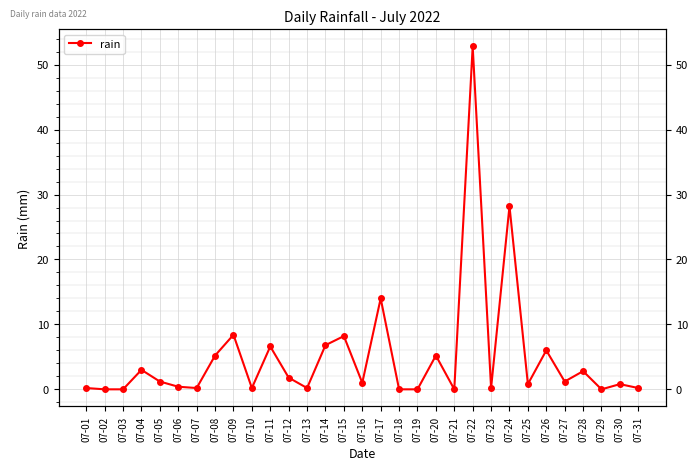

List the labels in order of value, largest first.

07-22, 07-24, 07-17, 07-09, 07-15, 07-14, 07-11, 07-26, 07-08, 07-20, 07-04, 07-28, 07-12, 07-05, 07-27, 07-16, 07-25, 07-30, 07-06, 07-01, 07-07, 07-10, 07-13, 07-23, 07-31, 07-02, 07-03, 07-18, 07-19, 07-21, 07-29